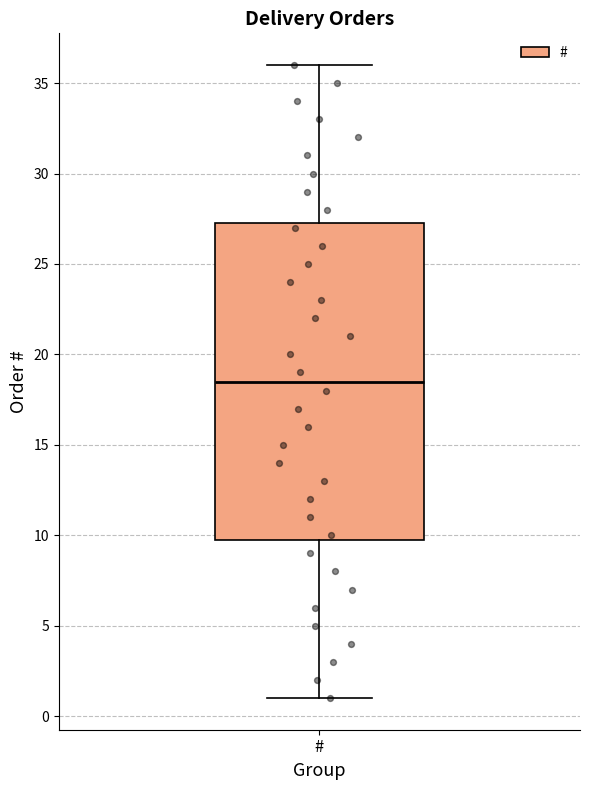

Read this box plot against the y-axis: the position of the median line, the range covered by the box, and the ends of both whiskers. The values are not printed on the chart, so give them approximately, as read against the axis.

median 18.5, box 10.0 to 27.5, whiskers 1.0 to 36.0